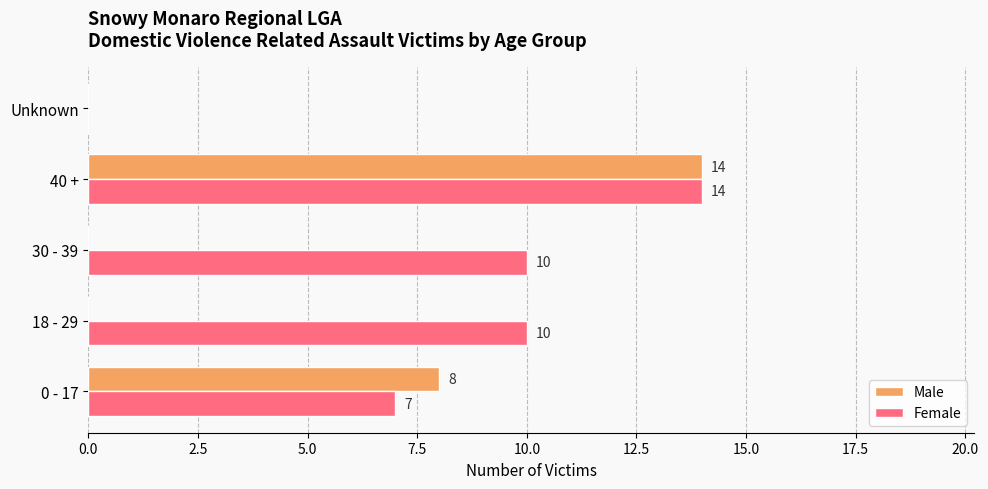

What is the sum of all Female values?

41